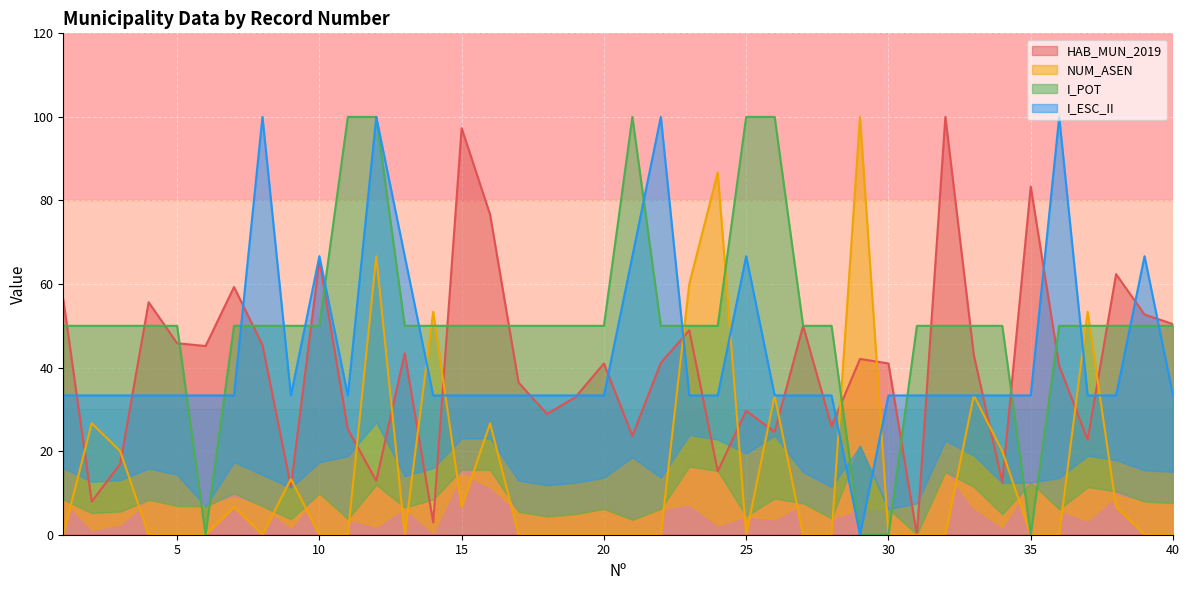

Does the chart display data point markers on the line(s)?

No